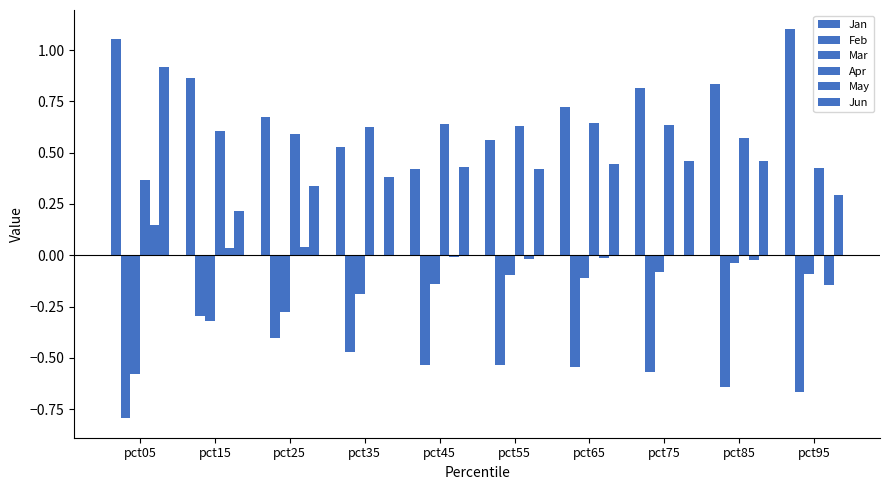

True or false: Feb has a value of -0.7 at pct35.

False